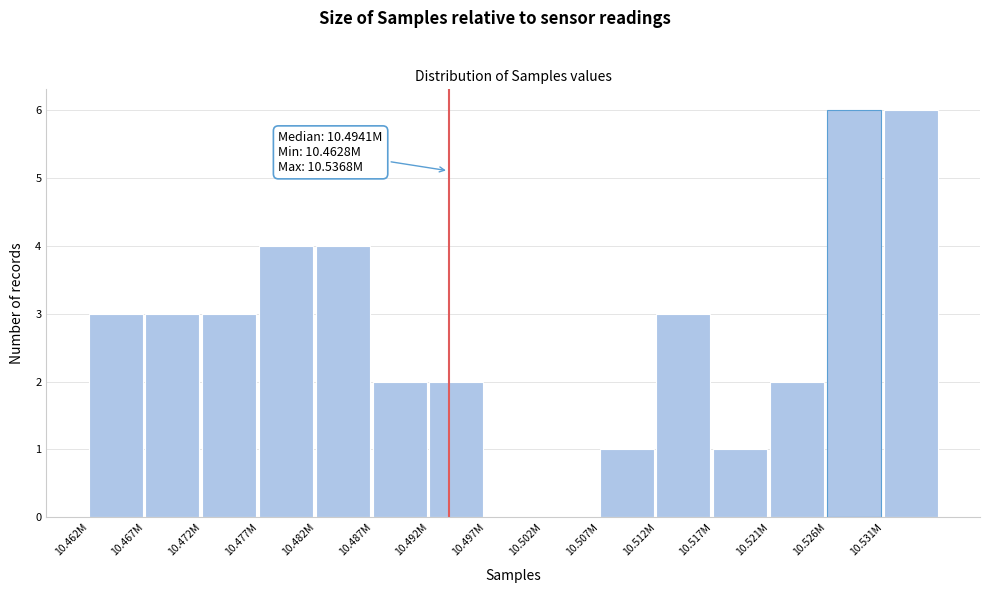

What is the maximum value shown in the chart?

6